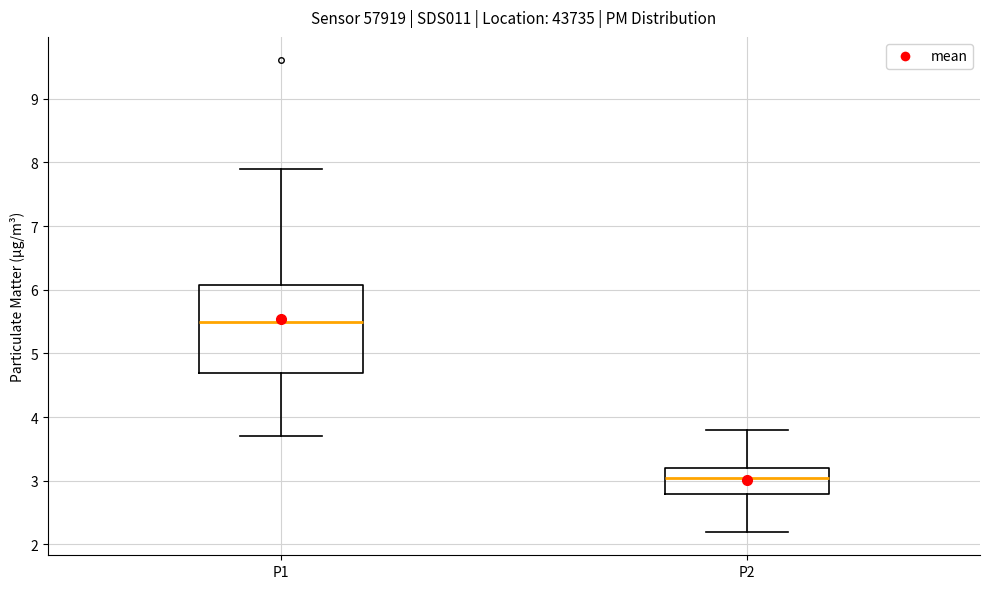

Reading left to right, transcribe this box plot: for each box, give where its median line is, the range the box spans, and where its two whiskers end, as read against the y-axis. The values are not printed on the chart, so give them approximately, as read against the axis.

P1: median 5.5, box 4.7 to 6.1, whiskers 3.7 to 7.9
P2: median 3.1, box 2.8 to 3.2, whiskers 2.2 to 3.8